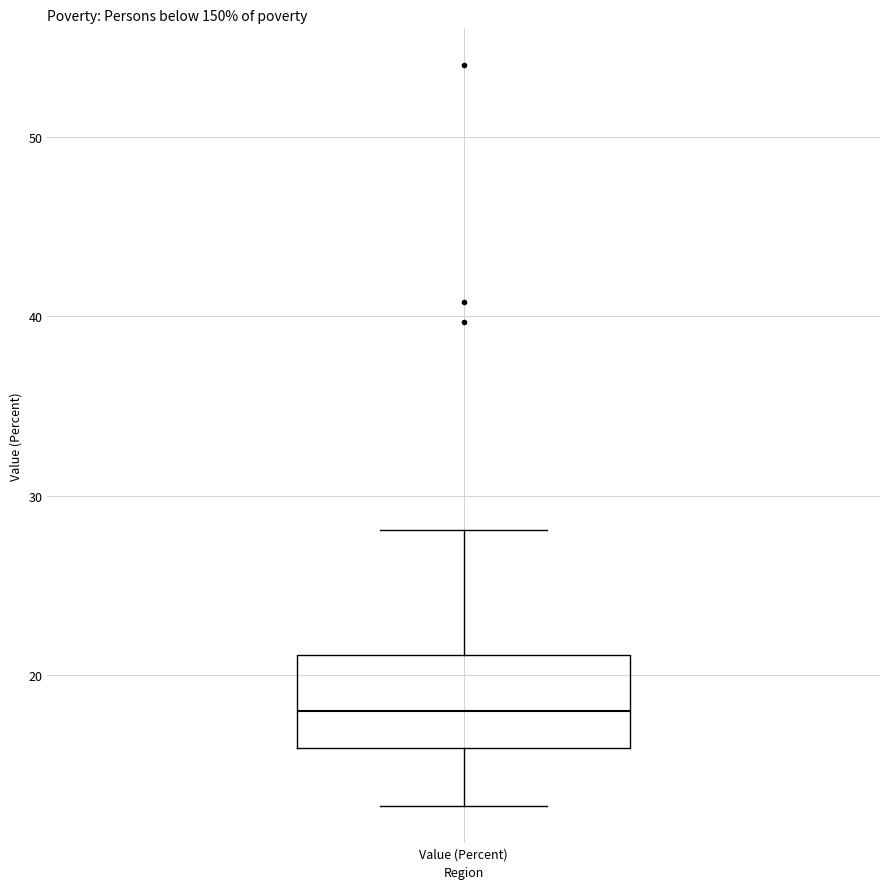

Where is the upper edge of the box for Value (Percent) on the y-axis? The values are not printed on the chart, so give them approximately, as read against the axis.

21